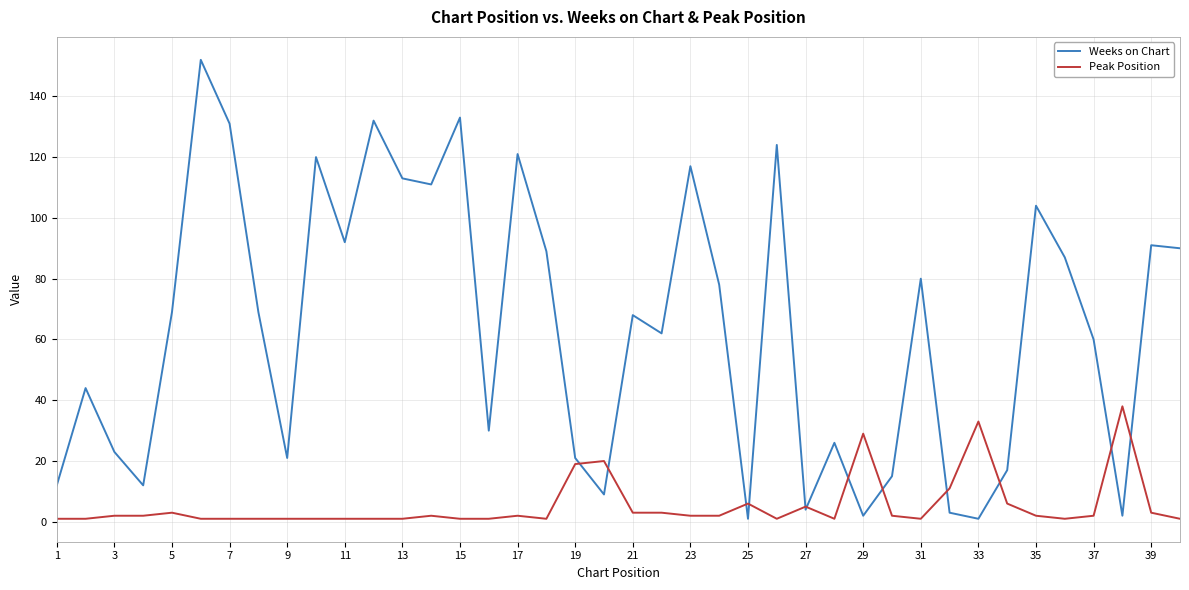

How many lines are shown in the chart?

2